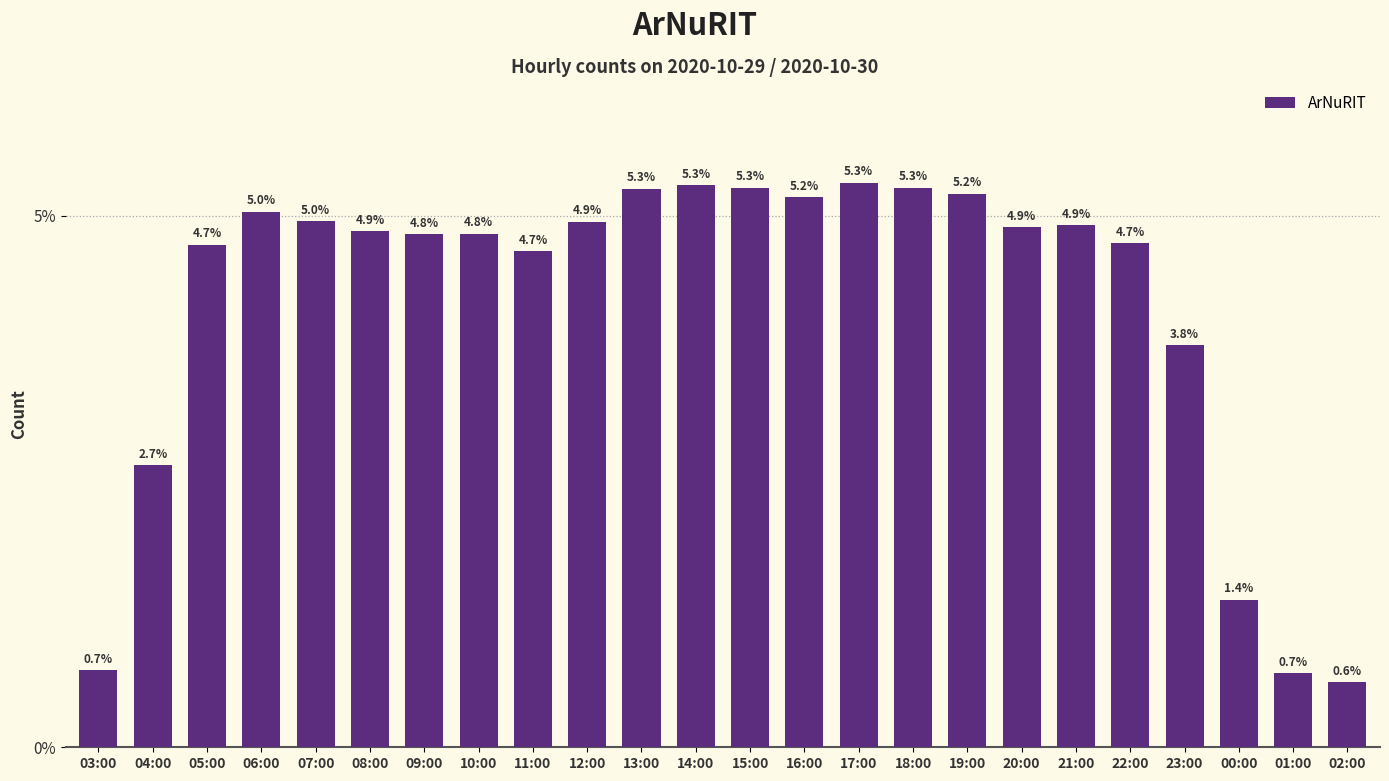

Does the chart contain any negative values?

No